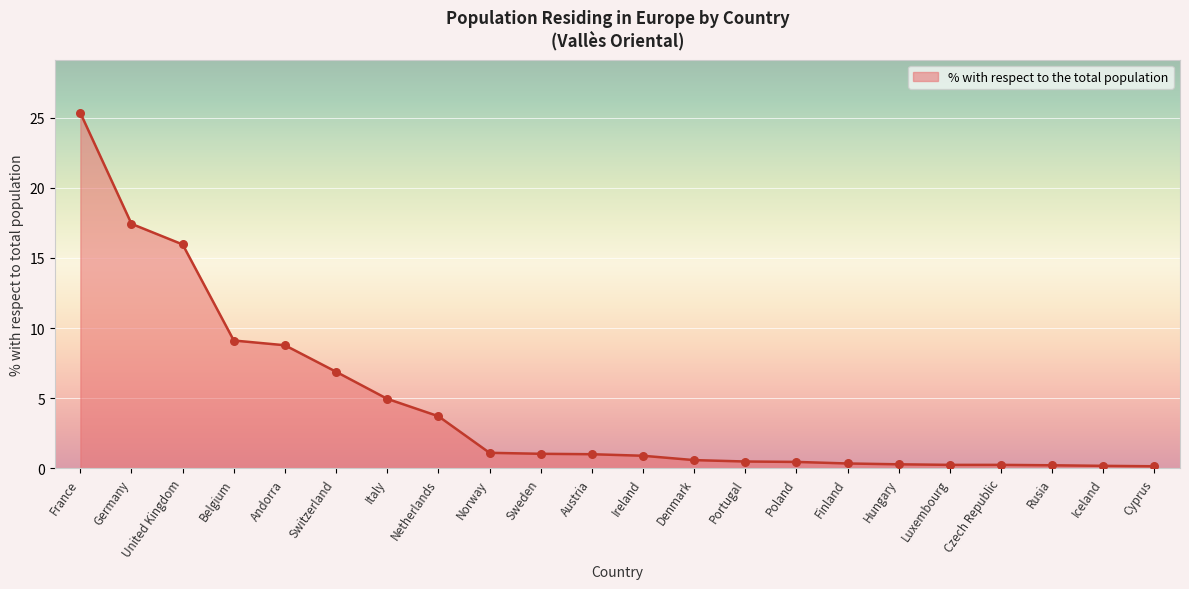

Approximately how many times larger is the value at Portugal compared to Italy?

0.1